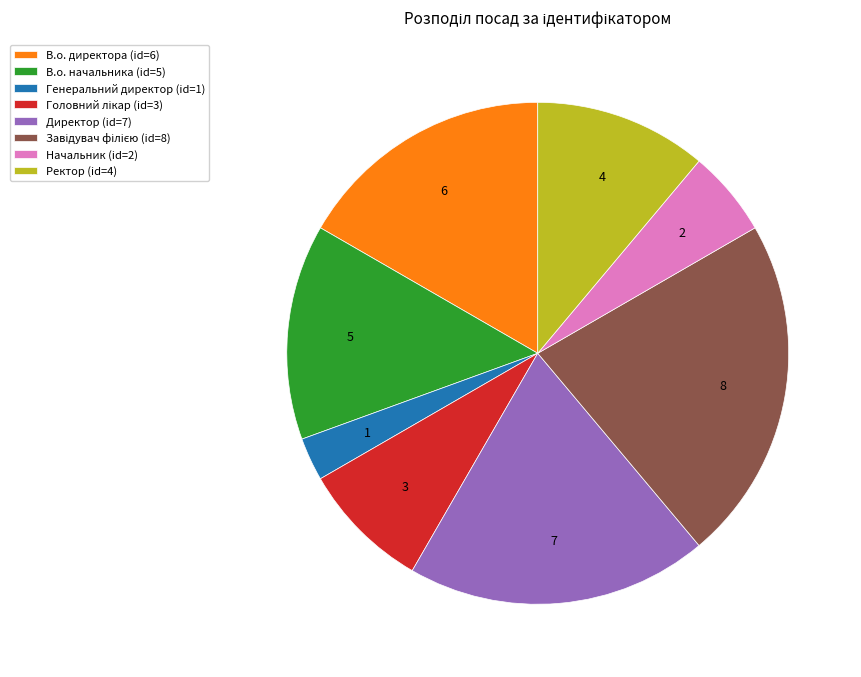

What is the smallest slice in the pie chart?

Генеральний директор